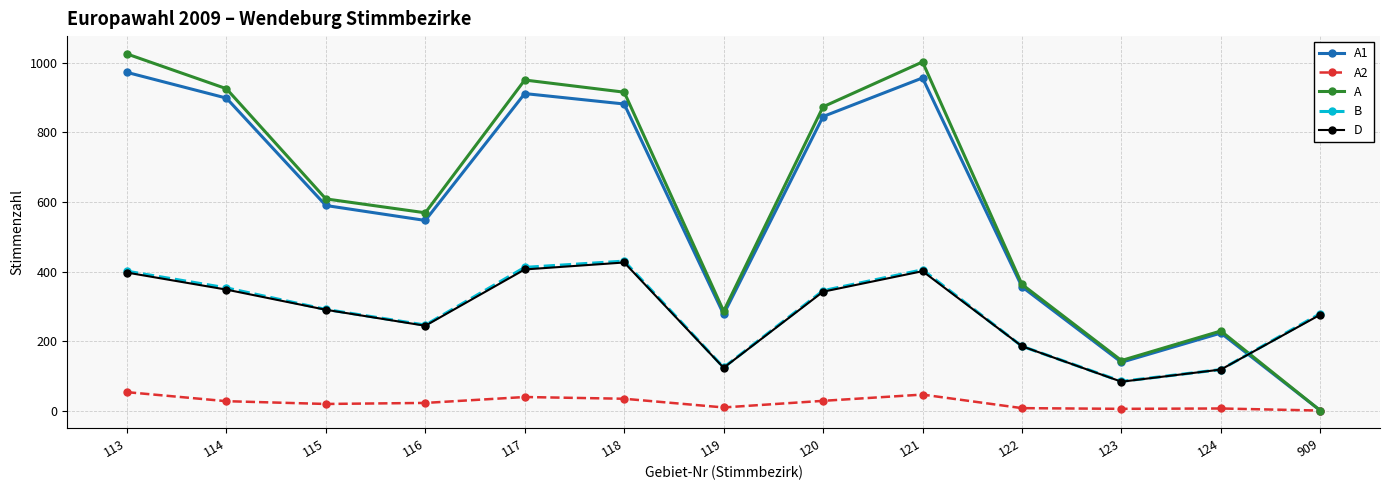

The A series shows 540 at 120. True or false?

False